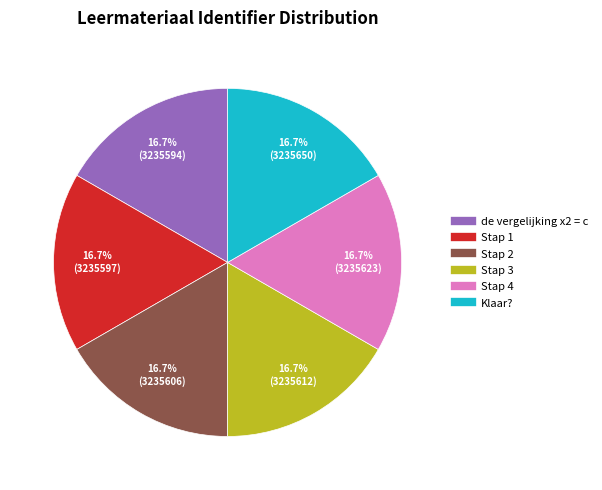

The Stap 1 slice represents 24% of the pie. True or false?

False